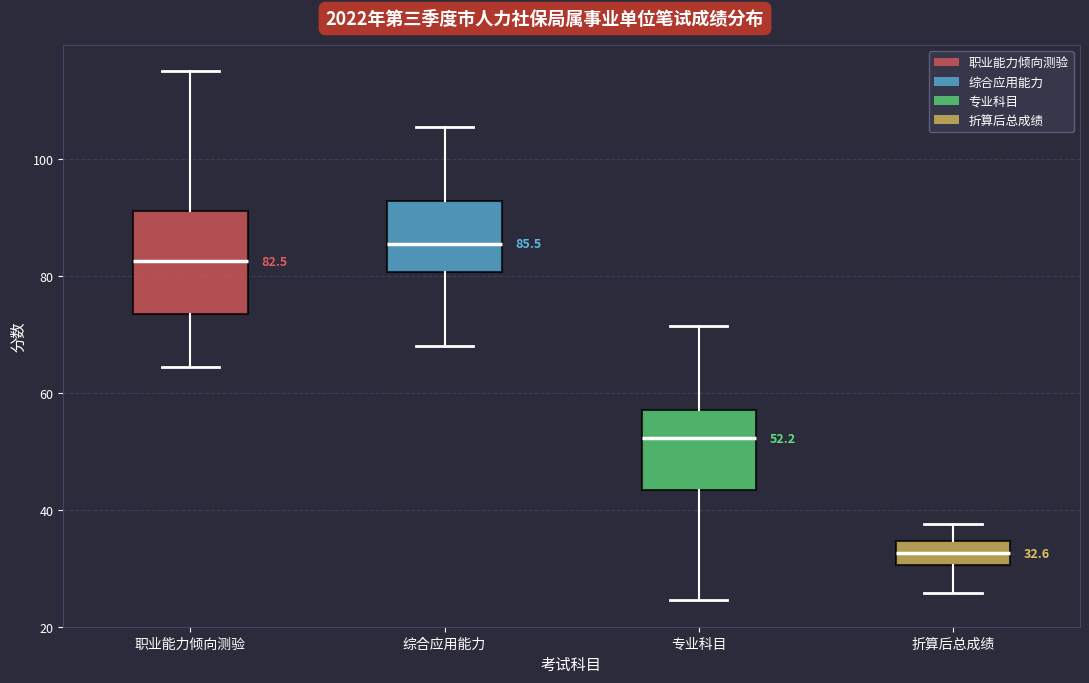

Which box has the lowest median line?

折算后总成绩